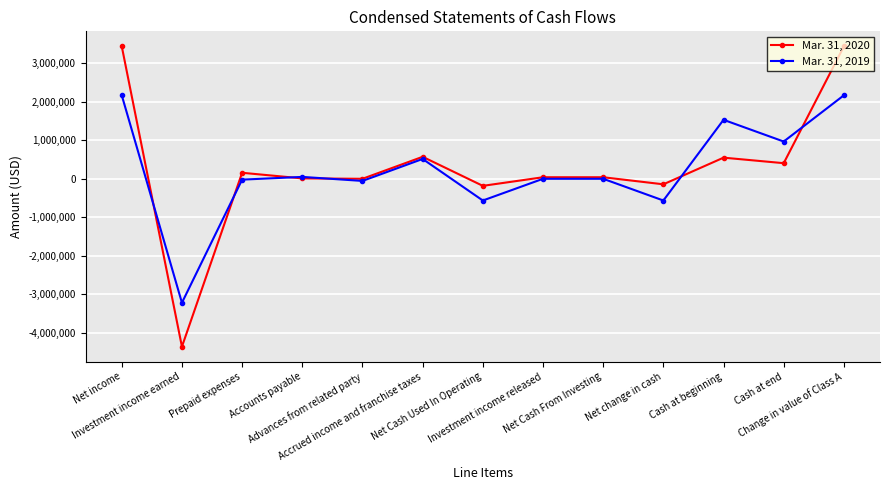

How many data points in Mar. 31, 2019 are less than 0?

5